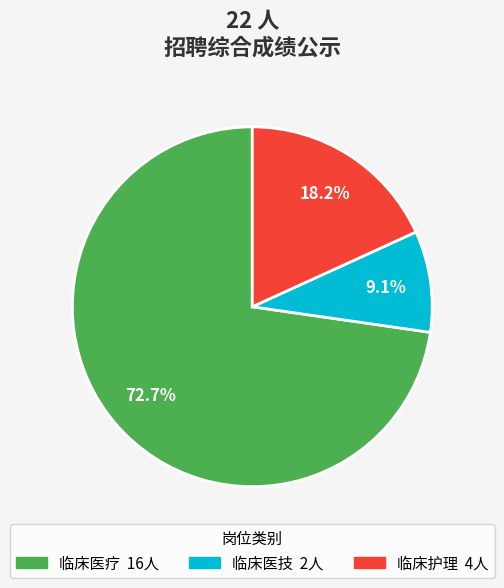

Which slice is the largest?

临床医疗